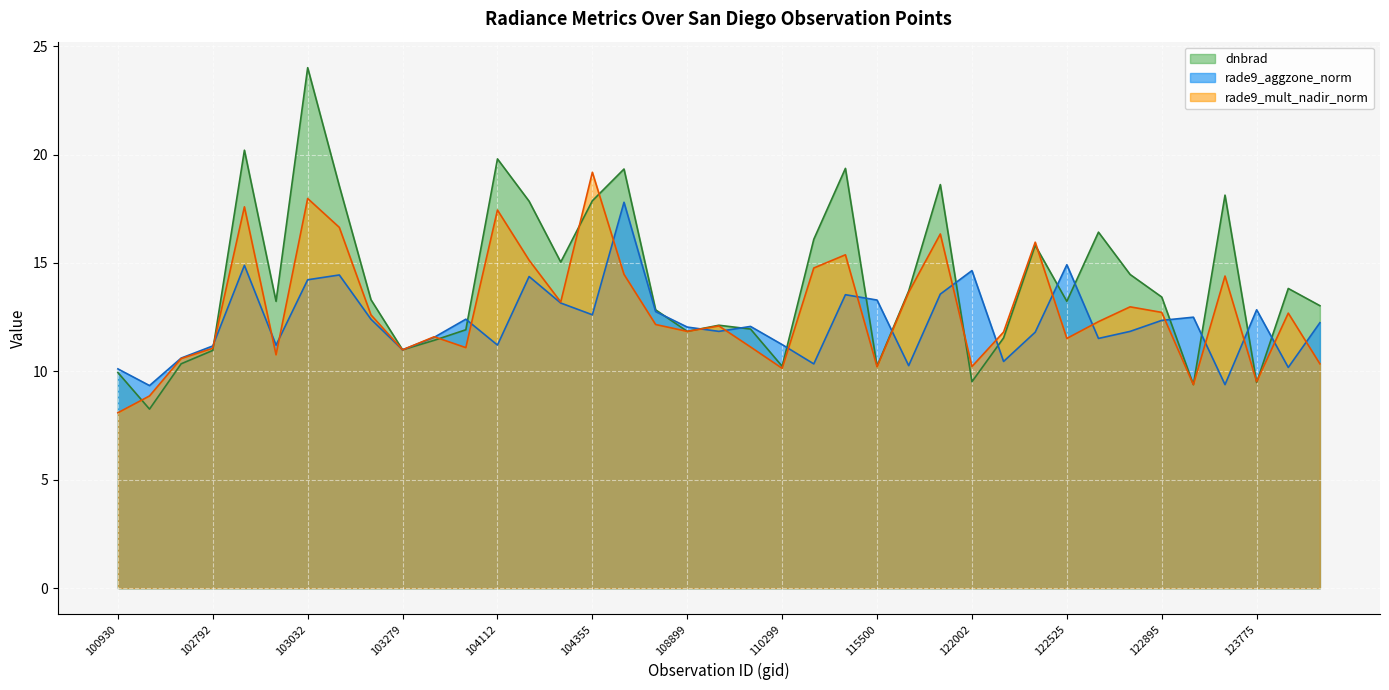

True or false: rade9_mult_nadir_norm has more than 2 interior local peaks.

True